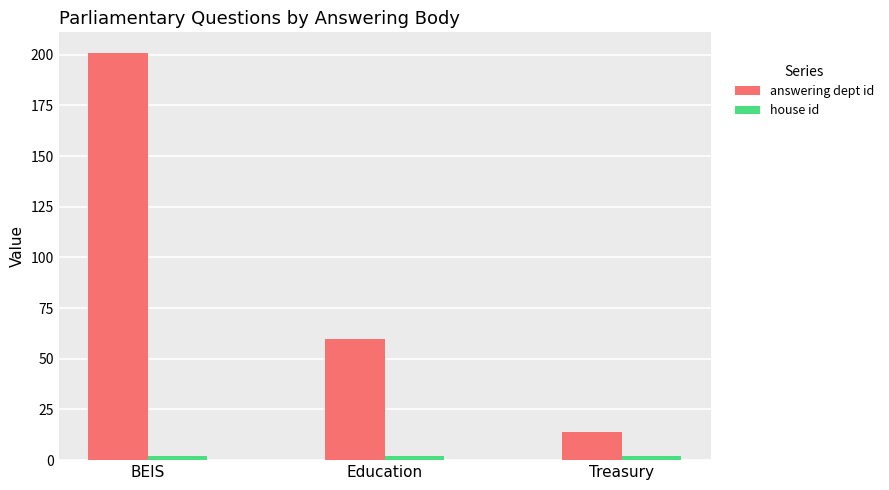

How many bars are there in each group?

2